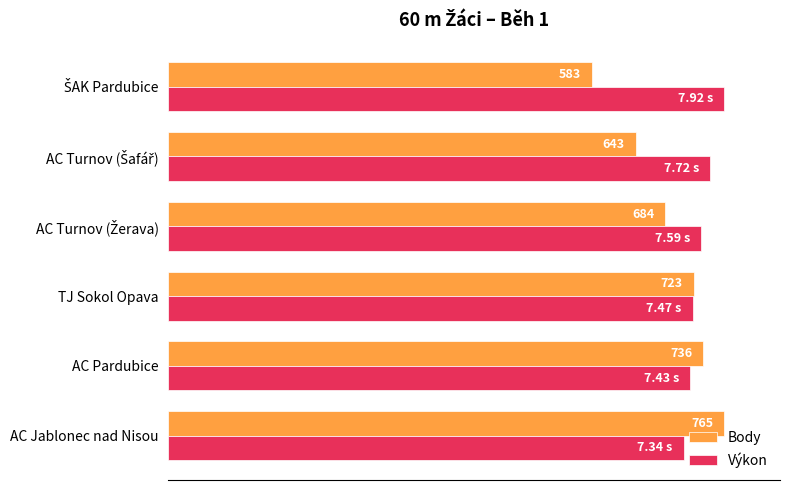

What are all the series names shown in the legend?

Body, Výkon